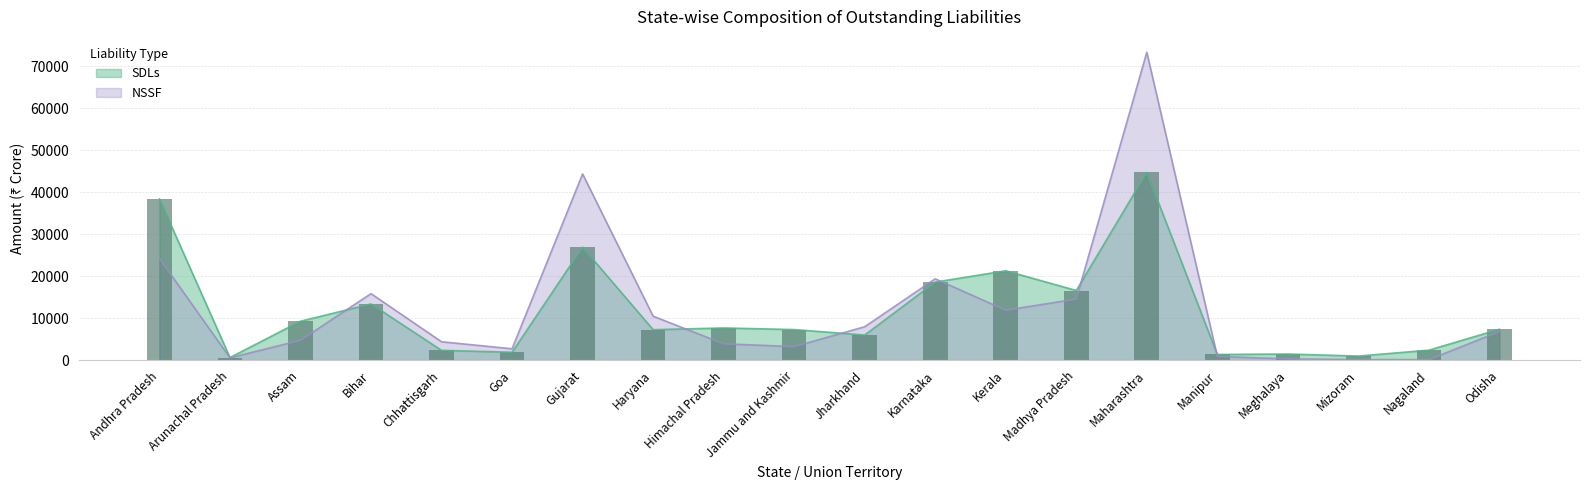

What is the label of the 7th bar from the left?

Gujarat